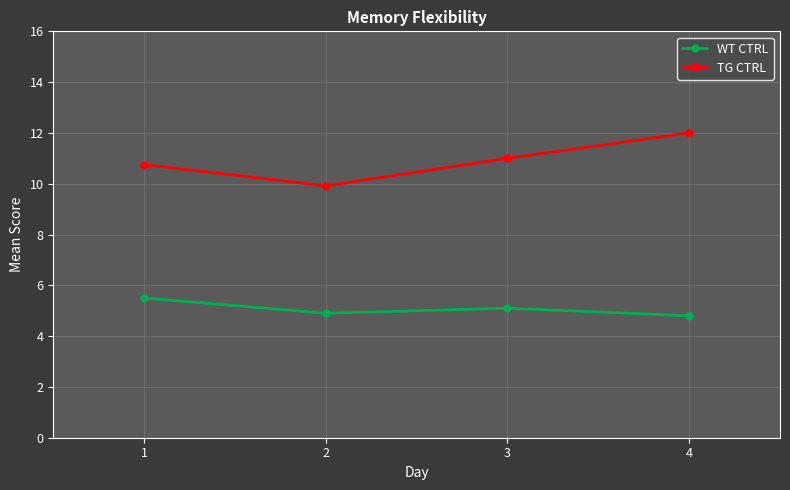

How many interior local peaks does the WT CTRL series have?

1